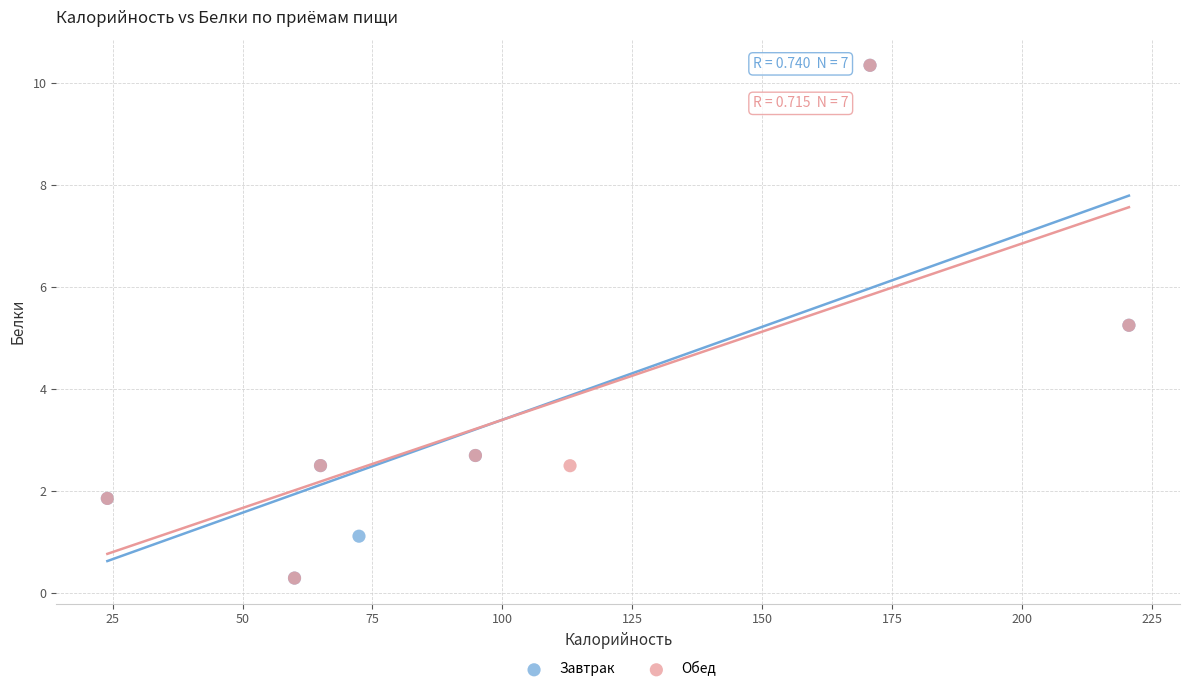

What are all the series names shown in the legend?

Завтрак, Обед